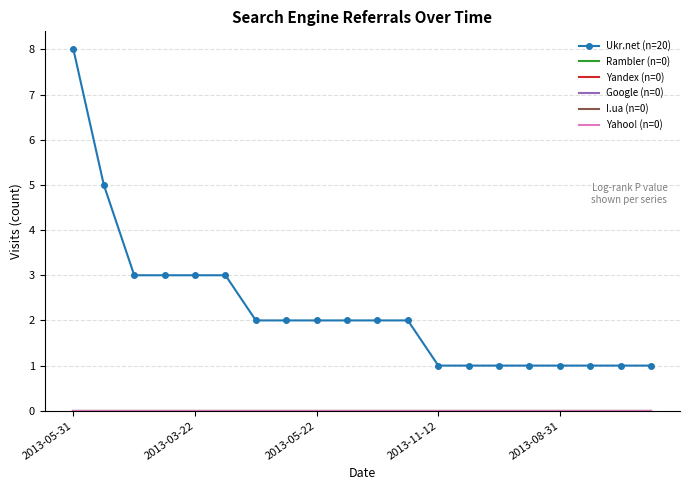

What are all the series names shown in the legend?

Ukr.net (n=20), Rambler (n=0), Yandex (n=0), Google (n=0), I.ua (n=0), Yahoo! (n=0)